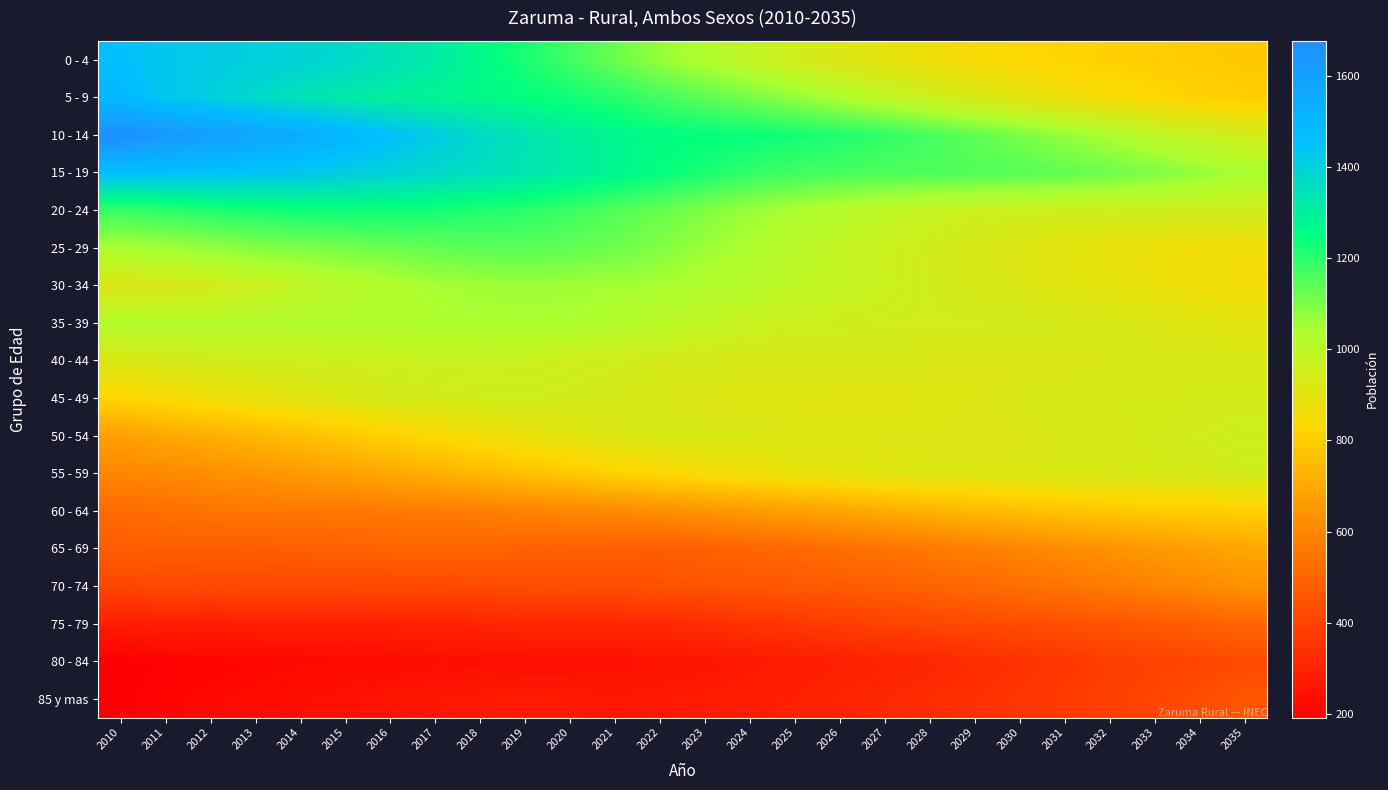

Reading left to right, what are all the values shown in this chart?

0 - 4: 2010=1462	2011=1434	2012=1420	2013=1409	2014=1397	2015=1377	2016=1348	2017=1314	2018=1270	2019=1220	2020=1174	2021=1122	2022=1070	2023=1029	2024=988	2025=952	2026=920	2027=892	2028=869	2029=850	2030=835	2031=823	2032=812	2033=806	2034=796	2035=787
5 - 9: 2010=1486	2011=1439	2012=1411	2013=1377	2014=1345	2015=1322	2016=1301	2017=1284	2018=1270	2019=1254	2020=1233	2021=1207	2022=1172	2023=1140	2024=1109	2025=1072	2026=1036	2027=999	2028=966	2029=931	2030=902	2031=874	2032=851	2033=832	2034=816	2035=804
10 - 14: 2010=1677	2011=1642	2012=1609	2013=1578	2014=1543	2015=1502	2016=1461	2017=1419	2018=1376	2019=1339	2020=1308	2021=1283	2022=1261	2023=1252	2024=1244	2025=1231	2026=1215	2027=1194	2028=1167	2029=1136	2030=1105	2031=1071	2032=1039	2033=1005	2034=976	2035=946
15 - 19: 2010=1461	2011=1457	2012=1454	2013=1444	2014=1431	2015=1416	2016=1397	2017=1377	2018=1359	2019=1335	2020=1311	2021=1280	2022=1252	2023=1220	2024=1192	2025=1177	2026=1165	2027=1160	2028=1158	2029=1154	2030=1148	2031=1136	2032=1119	2033=1098	2034=1072	2035=1047
20 - 24: 2010=1185	2011=1195	2012=1211	2013=1223	2014=1234	2015=1238	2016=1233	2017=1227	2018=1214	2019=1201	2020=1179	2021=1151	2022=1126	2023=1093	2024=1065	2025=1040	2026=1016	2027=995	2028=979	2029=966	2030=960	2031=956	2032=954	2033=956	2034=956	2035=952
25 - 29: 2010=1043	2011=1054	2012=1072	2013=1088	2014=1097	2015=1107	2016=1120	2017=1132	2018=1140	2019=1144	2020=1134	2021=1118	2022=1093	2023=1063	2024=1032	2025=1006	2026=985	2027=963	2028=946	2029=928	2030=914	2031=900	2032=886	2033=875	2034=867	2035=861
30 - 34: 2010=922	2011=926	2012=941	2013=964	2014=990	2015=1011	2016=1029	2017=1047	2018=1057	2019=1060	2020=1058	2021=1053	2022=1045	2023=1027	2024=1015	2025=999	2026=983	2027=967	2028=949	2029=934	2030=918	2031=903	2032=892	2033=878	2034=867	2035=858
35 - 39: 2010=1026	2011=1024	2012=1022	2013=1025	2014=1026	2015=1027	2016=1032	2017=1034	2018=1038	2019=1040	2020=1037	2021=1022	2022=1004	2023=989	2024=973	2025=960	2026=955	2027=952	2028=950	2029=951	2030=947	2031=939	2032=930	2033=920	2034=910	2035=898
40 - 44: 2010=922	2011=935	2012=946	2013=954	2014=960	2015=961	2016=964	2017=965	2018=968	2019=964	2020=958	2021=952	2022=941	2023=936	2024=931	2025=931	2026=932	2027=928	2028=924	2029=919	2030=918	2031=919	2032=923	2033=926	2034=930	2035=930
45 - 49: 2010=825	2011=845	2012=864	2013=884	2014=902	2015=920	2016=933	2017=942	2018=948	2019=950	2020=946	2021=937	2022=925	2023=916	2024=911	2025=905	2026=904	2027=904	2028=908	2029=916	2030=924	2031=929	2032=935	2033=937	2034=937	2035=938
50 - 54: 2010=674	2011=696	2012=716	2013=739	2014=763	2015=788	2016=813	2017=837	2018=861	2019=883	2020=903	2021=917	2022=928	2023=928	2024=924	2025=922	2026=920	2027=918	2028=918	2029=919	2030=919	2031=925	2032=932	2033=939	2034=951	2035=961
55 - 59: 2010=602	2011=610	2012=625	2013=640	2014=657	2015=678	2016=697	2017=720	2018=744	2019=768	2020=790	2021=814	2022=835	2023=855	2024=868	2025=883	2026=894	2027=905	2028=913	2029=917	2030=922	2031=924	2032=928	2033=932	2034=937	2035=945
60 - 64: 2010=519	2011=532	2012=546	2013=554	2014=555	2015=560	2016=564	2017=570	2018=577	2019=588	2020=599	2021=611	2022=623	2023=640	2024=657	2025=672	2026=689	2027=709	2028=727	2029=744	2030=760	2031=775	2032=786	2033=795	2034=802	2035=810
65 - 69: 2010=474	2011=480	2012=478	2013=476	2014=483	2015=490	2016=497	2017=499	2018=498	2019=492	2020=485	2021=481	2022=478	2023=488	2024=500	2025=513	2026=529	2027=545	2028=561	2029=581	2030=597	2031=618	2032=636	2033=655	2034=675	2035=693
70 - 74: 2010=408	2011=415	2012=412	2013=414	2014=415	2015=415	2016=416	2017=416	2018=421	2019=428	2020=433	2021=434	2022=440	2023=450	2024=455	2025=464	2026=470	2027=482	2028=496	2029=511	2030=529	2031=548	2032=566	2033=590	2034=609	2035=632
75 - 79: 2010=284	2011=289	2012=288	2013=290	2014=291	2015=293	2016=297	2017=302	2018=307	2019=314	2020=315	2021=315	2022=322	2023=335	2024=351	2025=367	2026=380	2027=396	2028=408	2029=419	2030=427	2031=439	2032=452	2033=466	2034=484	2035=503
80 - 84: 2010=192	2011=199	2012=206	2013=212	2014=219	2015=222	2016=227	2017=233	2018=237	2019=241	2020=243	2021=244	2022=251	2023=259	2024=268	2025=277	2026=289	2027=300	2028=311	2029=328	2030=343	2031=362	2032=381	2033=396	2034=408	2035=419
85 y mas: 2010=192	2011=207	2012=218	2013=228	2014=237	2015=247	2016=256	2017=264	2018=271	2019=277	2020=273	2021=266	2022=272	2023=278	2024=286	2025=295	2026=305	2027=317	2028=330	2029=343	2030=358	2031=373	2032=389	2033=408	2034=431	2035=455